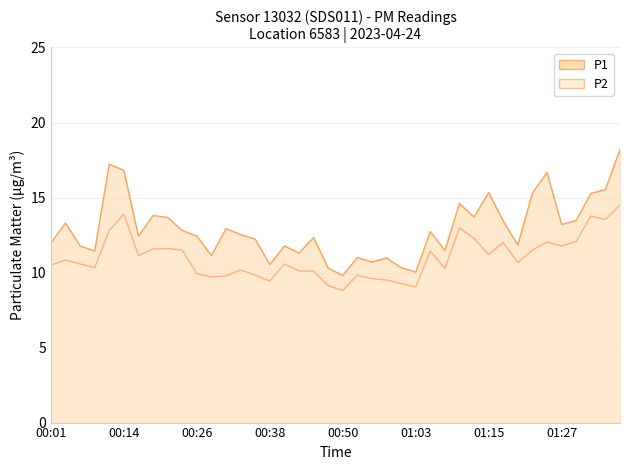

What is the smallest value displayed?

8.8